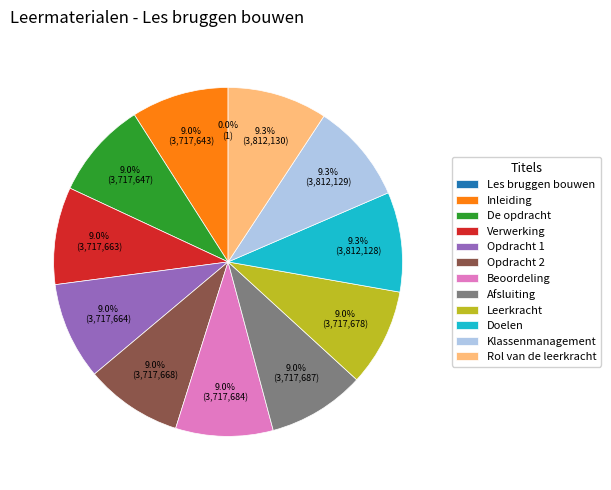

What is the ratio of the value at Opdracht 2 to the value at Opdracht 1?

1.0